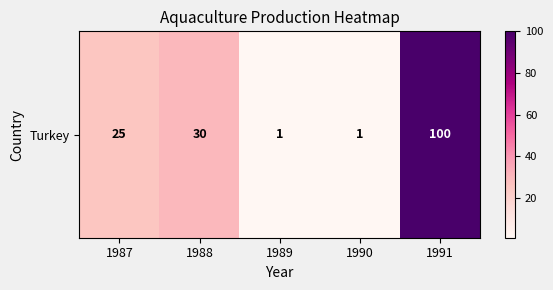

Is it true that the value at 1988 is 19?

False